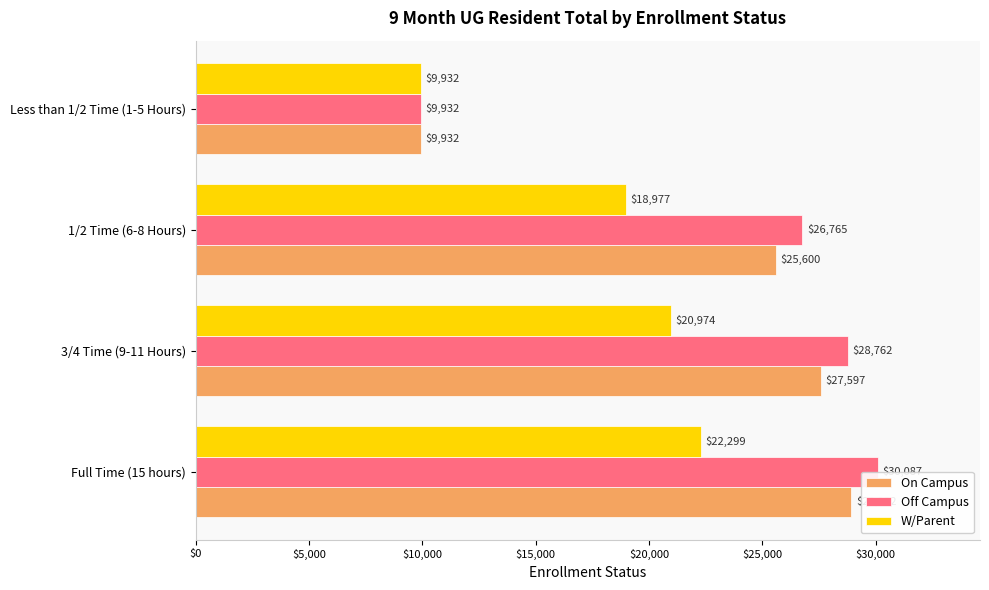

At which category is the sum across all series the highest?

Full Time (15 hours)